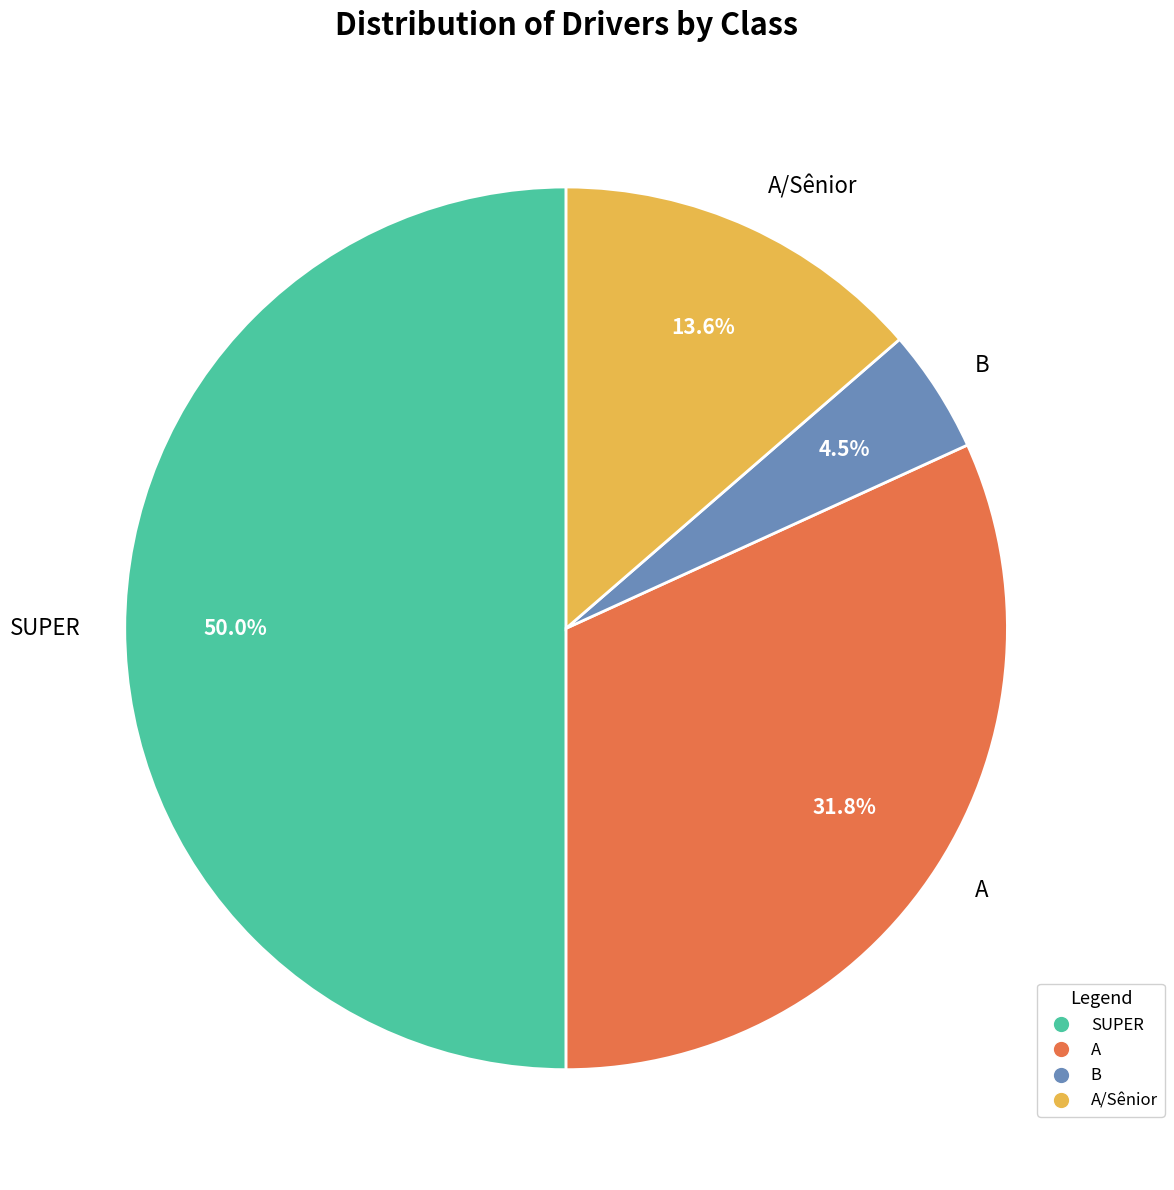

Does A account for over 50% of the chart?

No